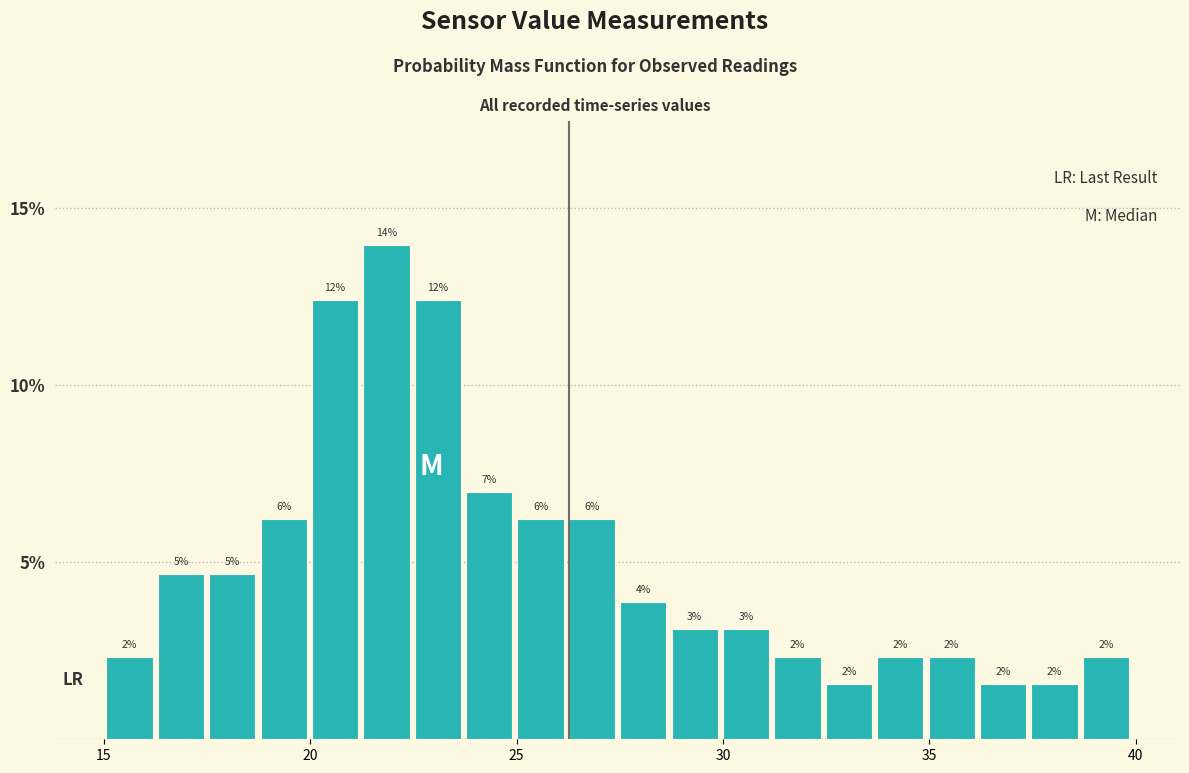

Around what value on the x-axis is the tallest bar? Give the approximate position of its centre, as read against the axis.

22.0